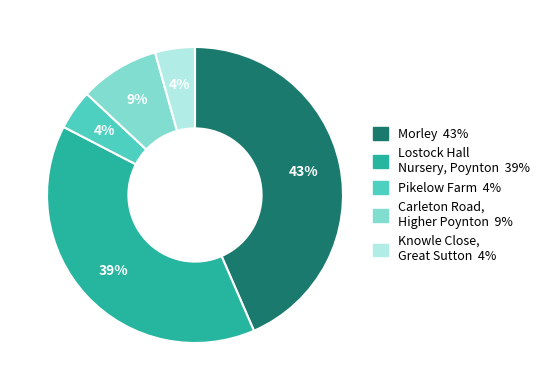

To the nearest percent, what is the average slice percentage?

20%